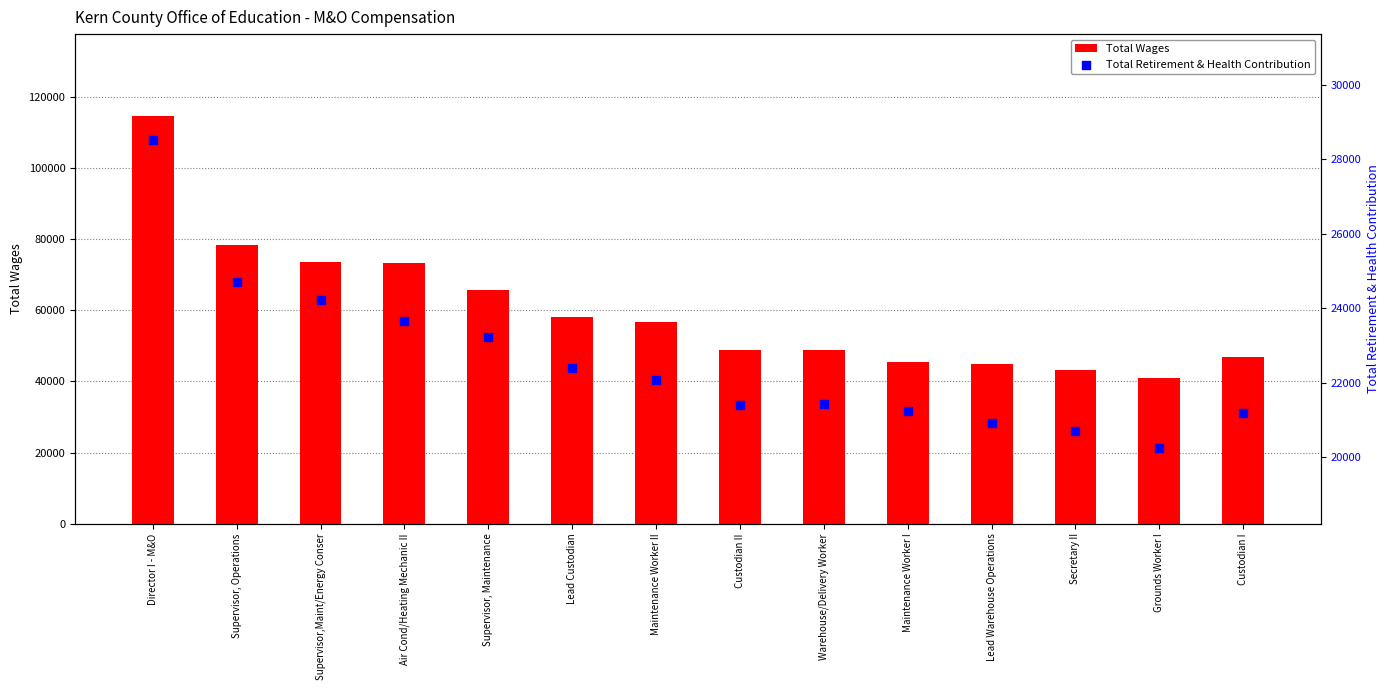

Is the value of Total Wages at Supervisor, Operations greater than the value of Total Retirement & Health Contribution at Supervisor, Maintenance?

Yes